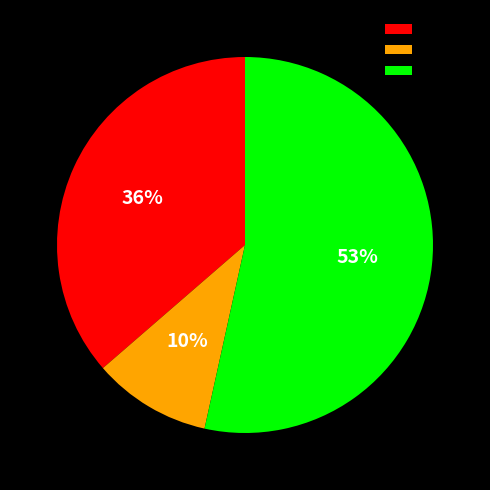

Count the number of slices in the pie.

3